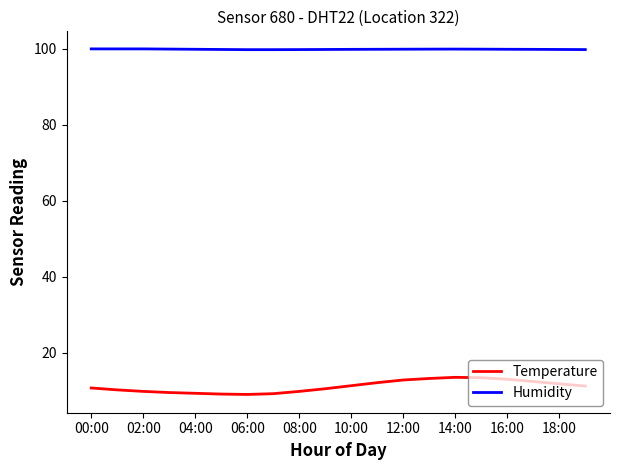

True or false: Humidity and Temperature cross at least once.

False